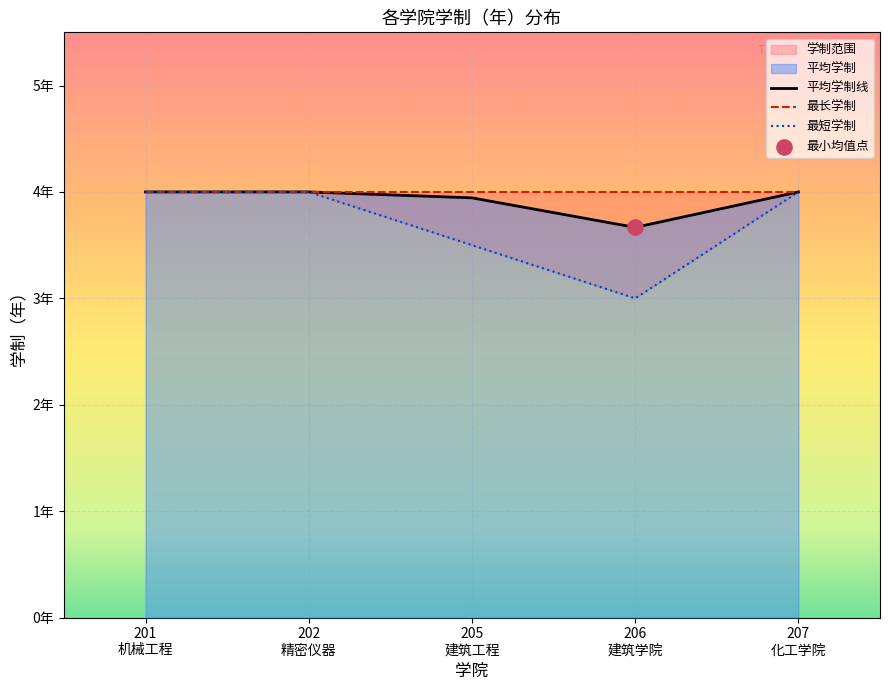

Which series has the largest total across all categories?

最长学制